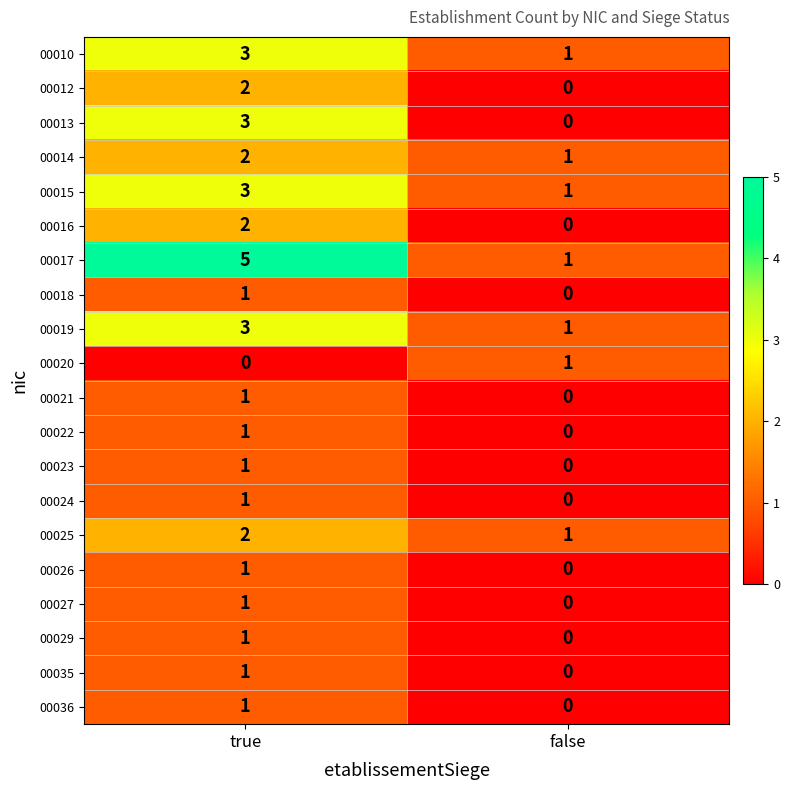

Which series has the largest range (max minus min)?

00017